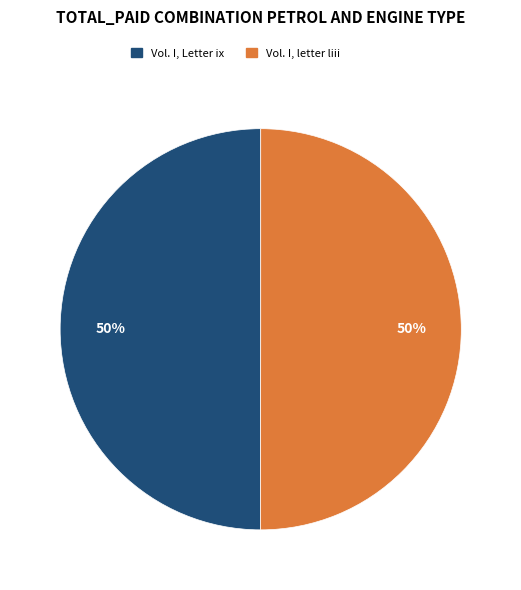

Is it true that Vol. I, letter liii is 59% of the pie?

False